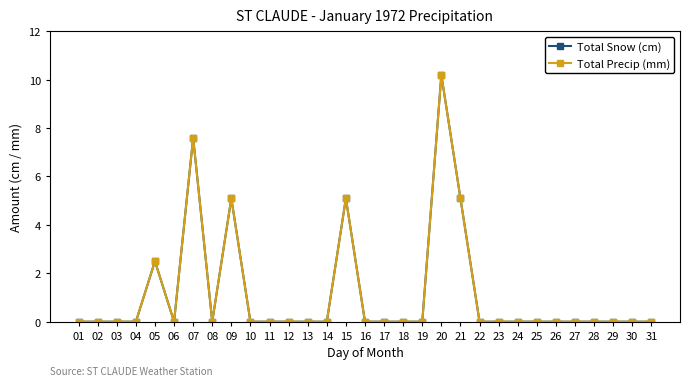

Is this an area chart (filled region under the line)?

No